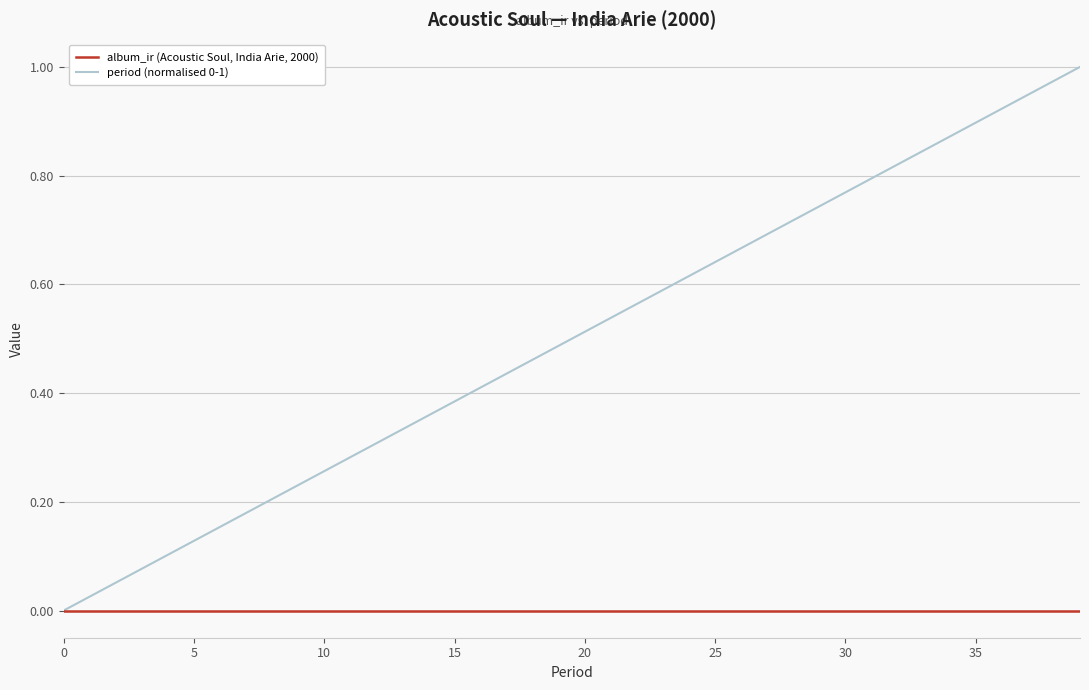

Count the number of data series in this chart.

2